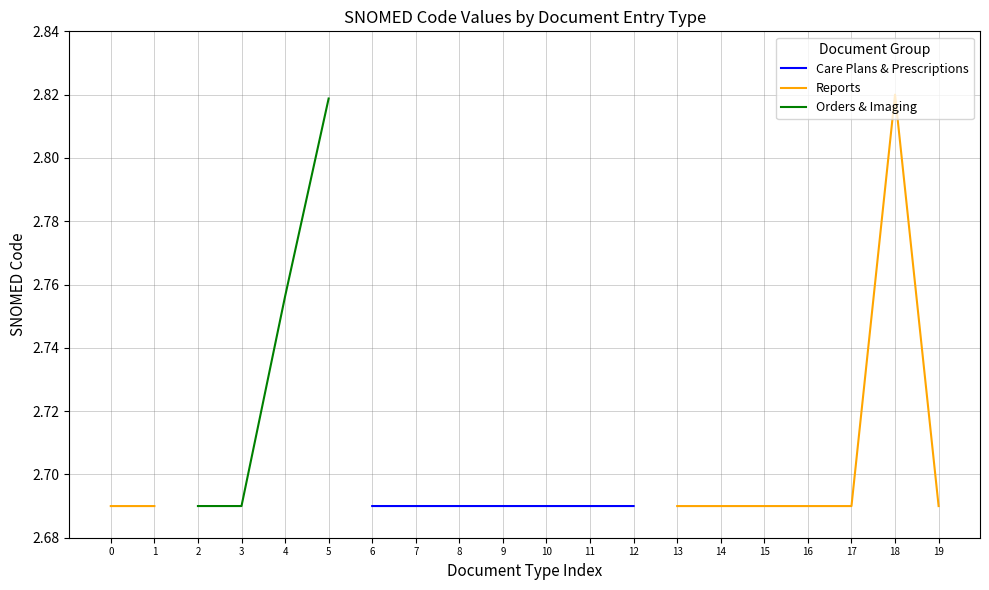

What value does the Orders & Imaging series have at 3?

2.7